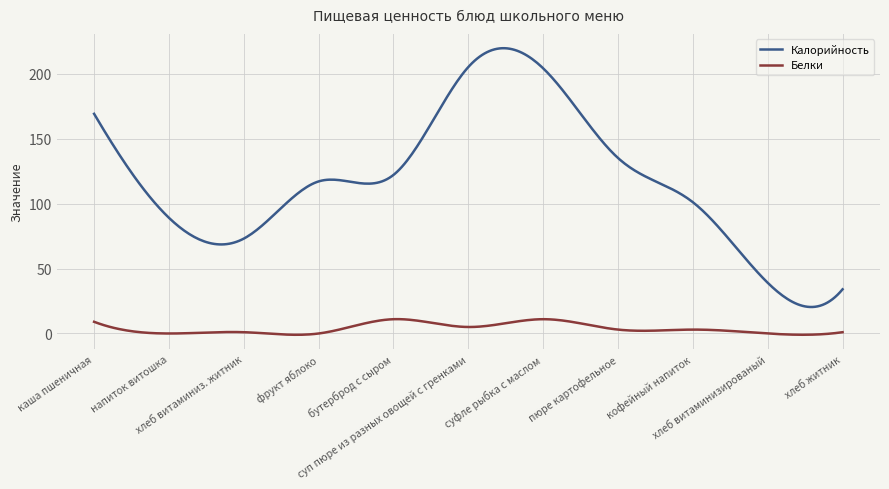

List the series in order of their overall mean, lowest first.

Белки, Калорийность